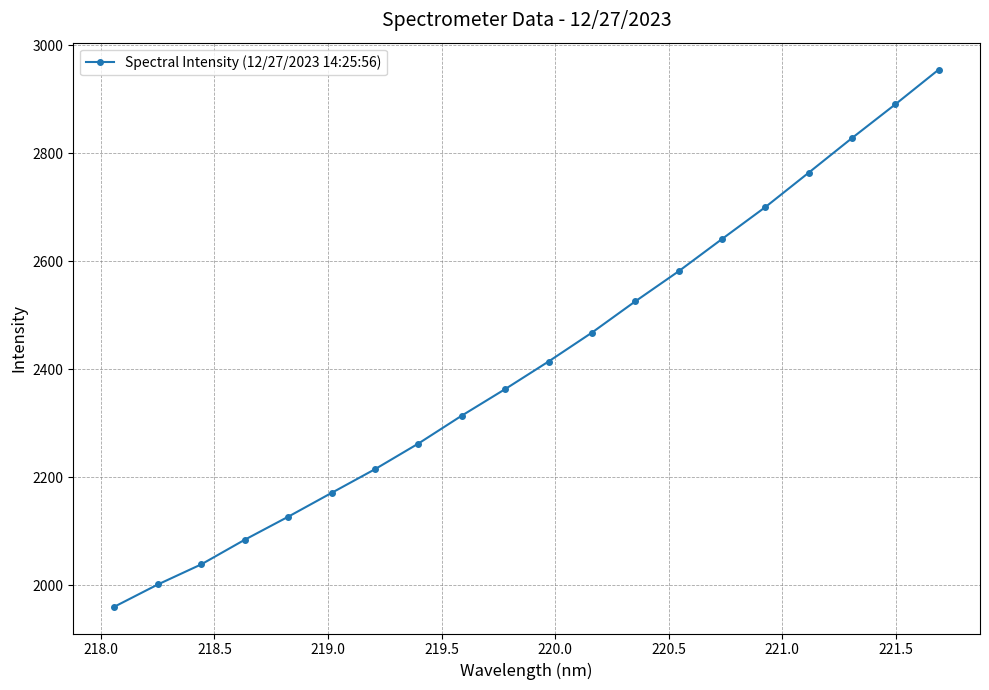

What is the maximum value shown in the chart?

2955.0